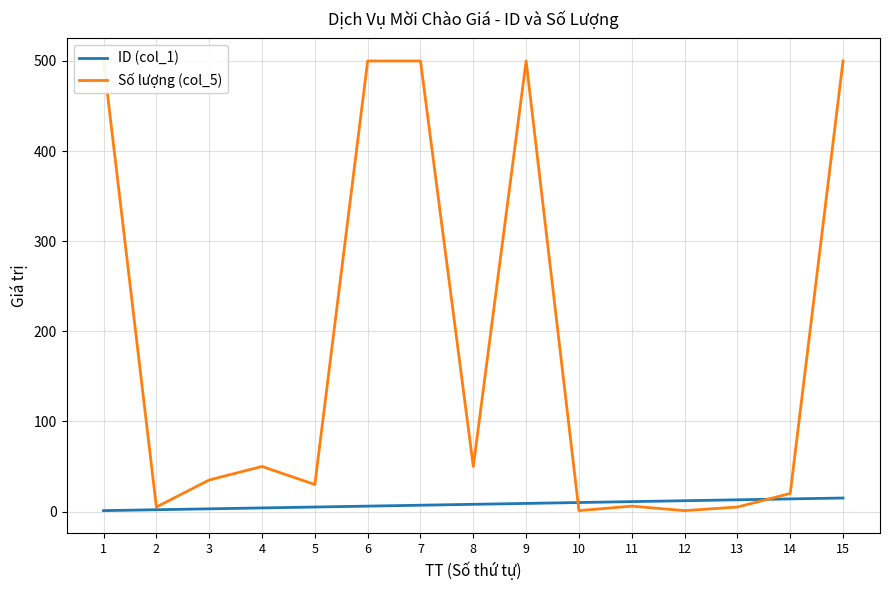

Where do ID (col_1) and Số lượng (col_5) first cross each other?

9 and 10